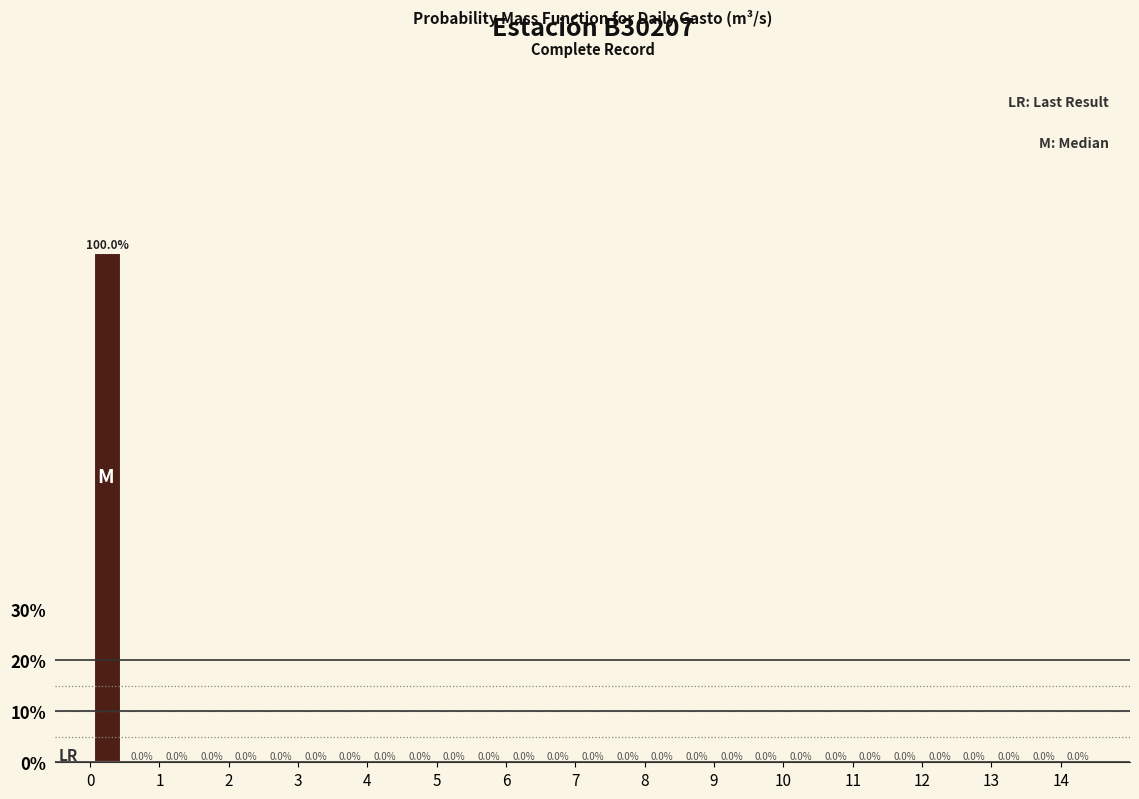

Reading left to right, transcribe this chart: for each bar, give the range it covers on the x-axis and its height.

0.0 to 0.5: 100.0
0.5 to 1.0: 0.0
1.0 to 1.5: 0.0
1.5 to 2.0: 0.0
2.0 to 2.5: 0.0
2.5 to 3.0: 0.0
3.0 to 3.5: 0.0
3.5 to 4.0: 0.0
4.0 to 4.5: 0.0
4.5 to 5.0: 0.0
5.0 to 5.5: 0.0
5.5 to 6.0: 0.0
6.0 to 6.5: 0.0
6.5 to 7.0: 0.0
7.0 to 7.5: 0.0
7.5 to 8.0: 0.0
8.0 to 8.5: 0.0
8.5 to 9.0: 0.0
9.0 to 9.5: 0.0
9.5 to 10.0: 0.0
10.0 to 10.5: 0.0
10.5 to 11.0: 0.0
11.0 to 11.5: 0.0
11.5 to 12.0: 0.0
12.0 to 12.5: 0.0
12.5 to 13.0: 0.0
13.0 to 13.5: 0.0
13.5 to 14.0: 0.0
14.0 to 14.5: 0.0